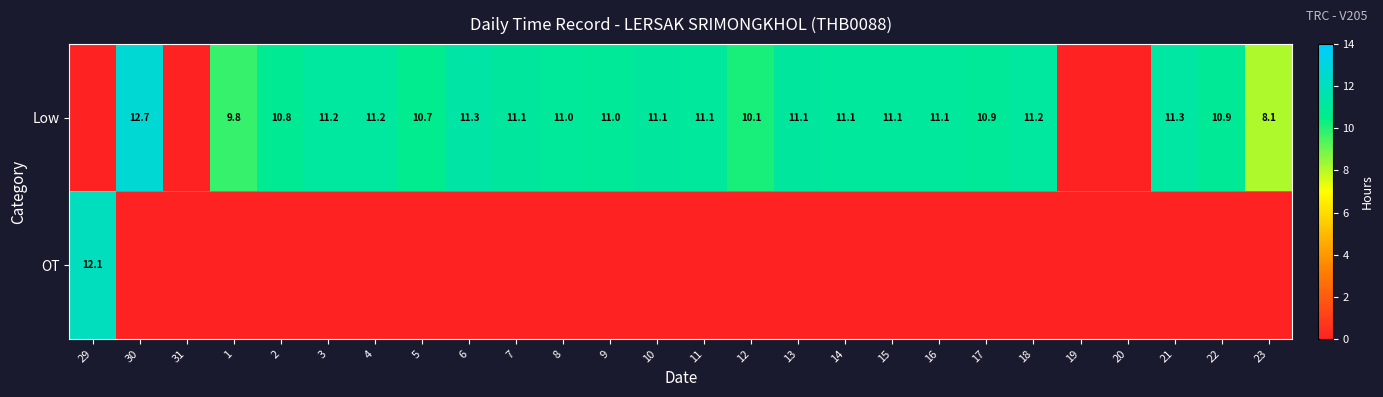

The Low series shows 6.5 at 8. True or false?

False